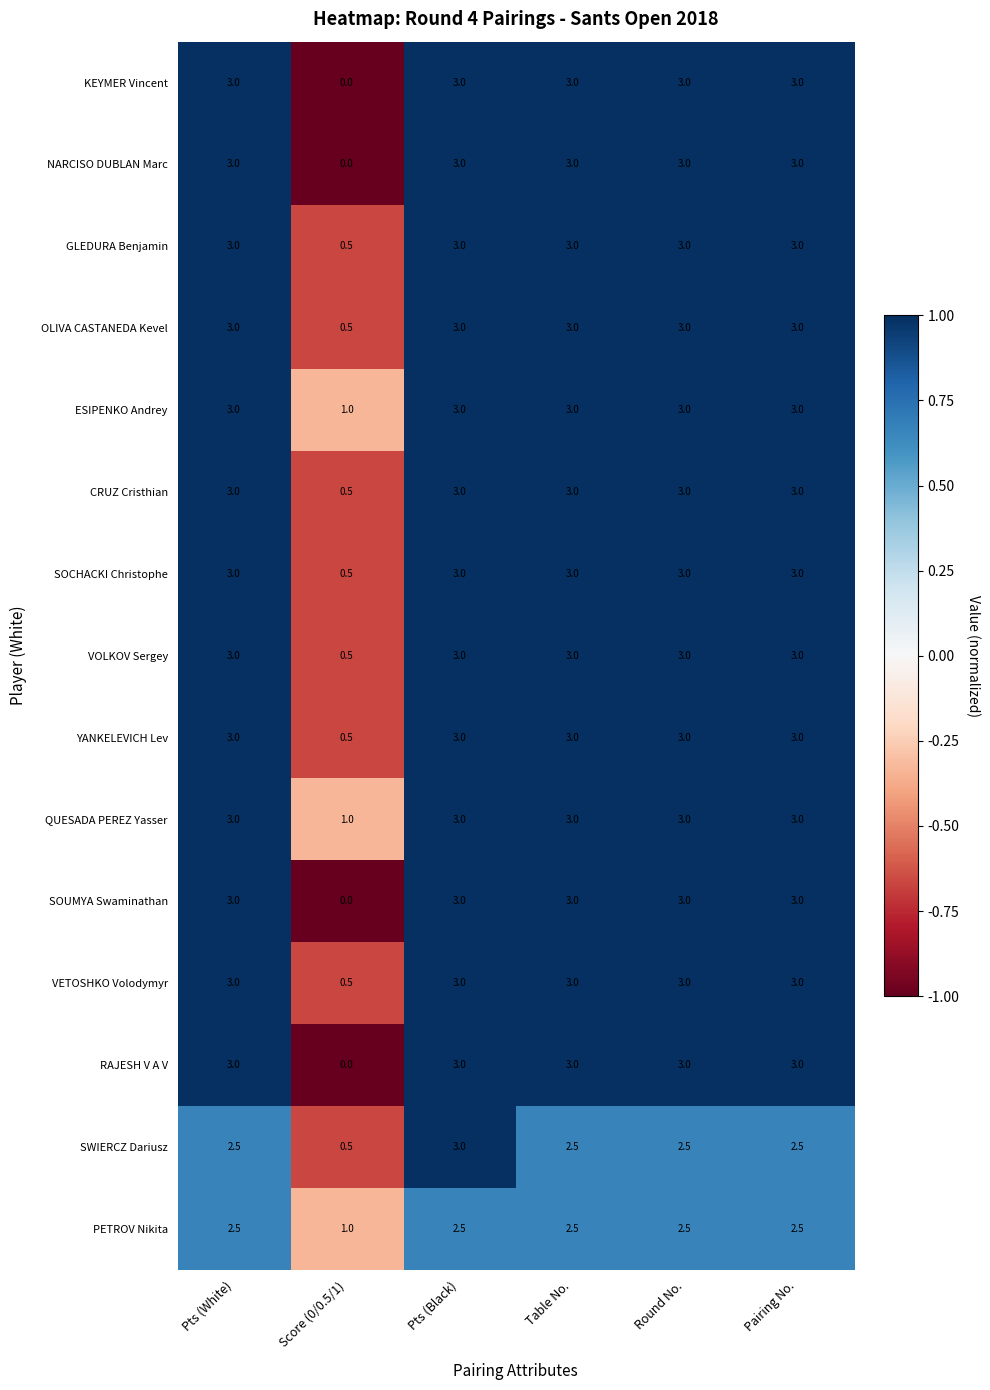

At which label is RAJESH V A V closest to 1?

Score (0/0.5/1)